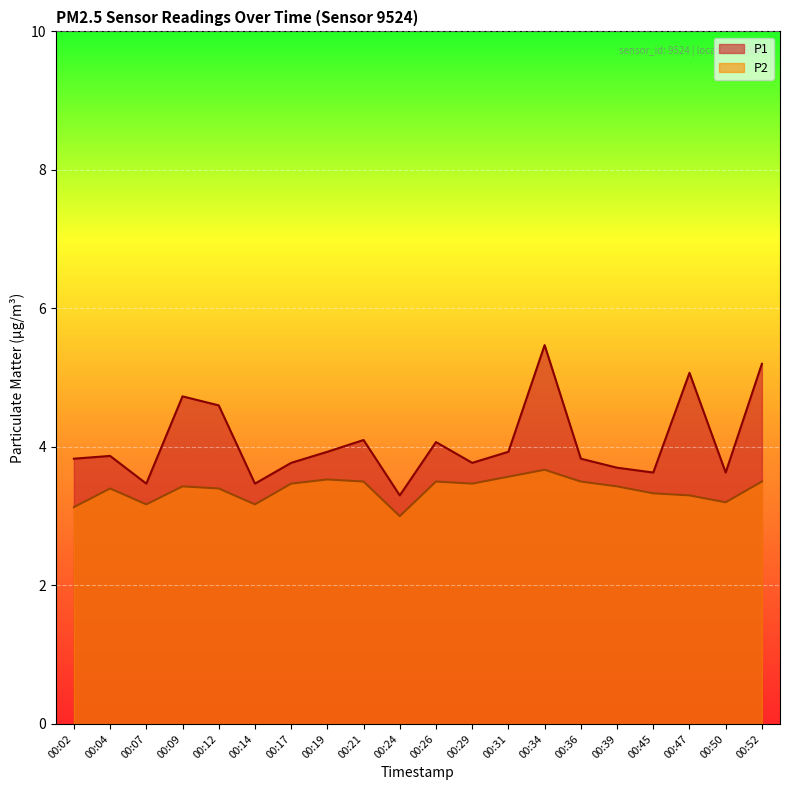

What is the sum of the P1 values at 00:19 and 00:39?

7.6